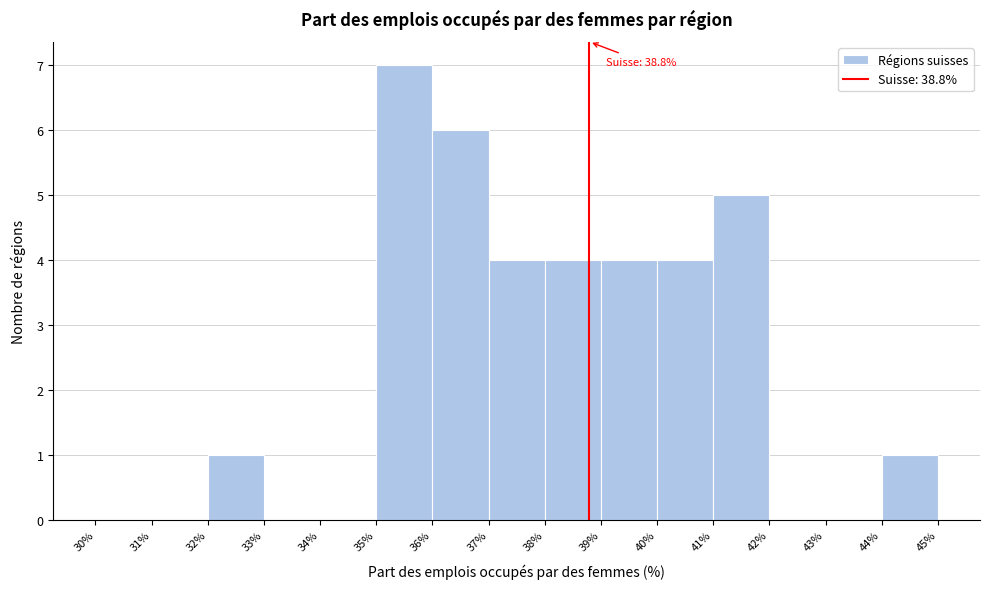

Over which range of the x-axis is the bar tallest?

35% to 36%